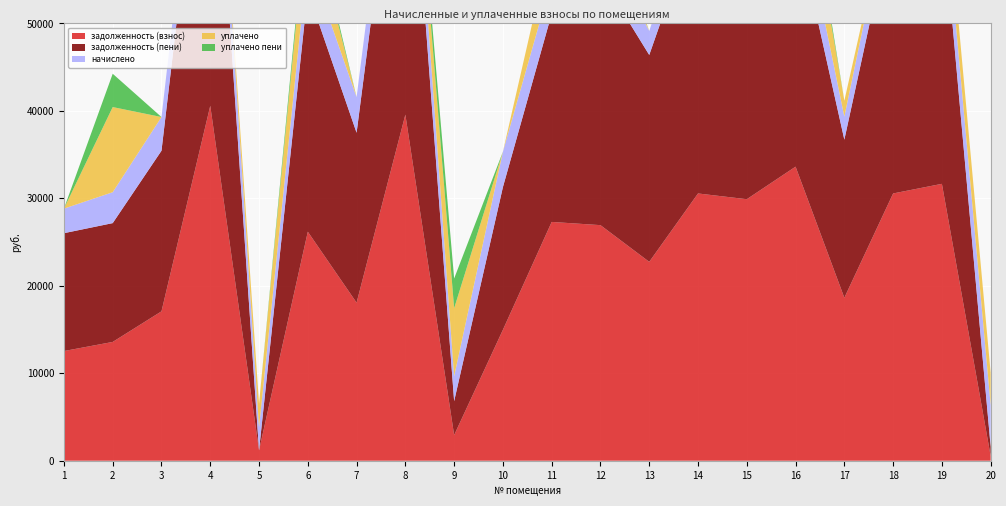

Reading left to right, transcribe all the data shown in this chart.

задолженность (взнос): 1=12540.4	2=13583.1	3=17081.2	4=40587.8	5=1184.0	6=26186.3	7=18071.4	8=39573.1	9=2930.4	10=14970.0	11=27304.4	12=26936.9	13=22741.2	14=30560.2	15=29903.7	16=33625.0	17=18633.6	18=30560.2	19=31660.4	20=530.7
задолженность (пени): 1=13476.4	2=13585.5	3=18365.2	4=42219.8	5=0.0	6=27484.8	7=19429.8	8=41164.3	9=3880.8	10=16318.8	11=23809.0	12=28508.9	13=23655.6	14=31789.0	15=21217.3	16=28036.5	17=18076.2	18=31789.0	19=31669.2	20=1059.1
начислено: 1=2808.0	2=3535.2	3=3852.0	4=4896.0	5=2664.0	6=3895.2	7=4075.2	8=4773.6	9=2851.2	10=4046.4	11=3844.8	12=4716.0	13=2743.2	14=3686.4	15=3700.8	16=4773.6	17=2635.2	18=3686.4	19=4075.2	20=4759.2
уплачено: 1=0.0	2=9734.6	3=0.0	4=0.0	5=2667.9	6=6104.9	7=0.0	8=0.0	9=7779.3	10=0.0	11=4777.0	12=3623.7	13=0.0	14=0.0	15=10696.0	16=7179.7	17=1821.1	18=0.0	19=3467.6	20=3696.0
уплачено пени: 1=0.0	2=3809.4	3=0.0	4=0.0	5=0.1	6=1176.6	7=0.0	8=0.0	9=3394.4	10=0.0	11=0.0	12=989.8	13=0.0	14=0.0	15=0.0	16=1801.0	17=0.0	18=0.0	19=0.0	20=0.0